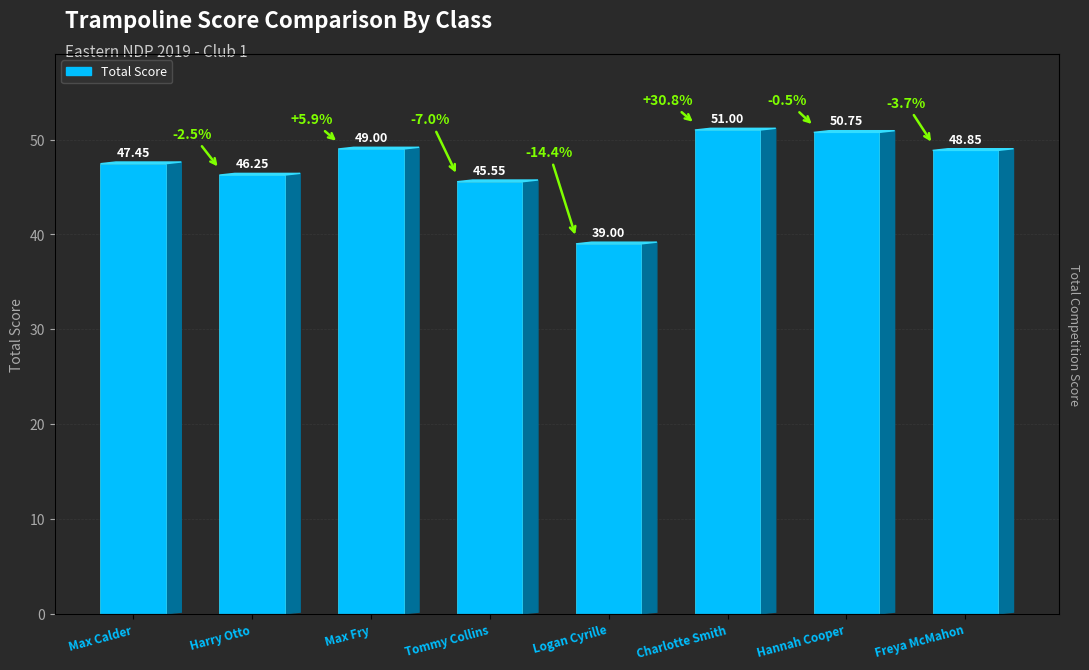

What is the greatest value displayed?

51.0